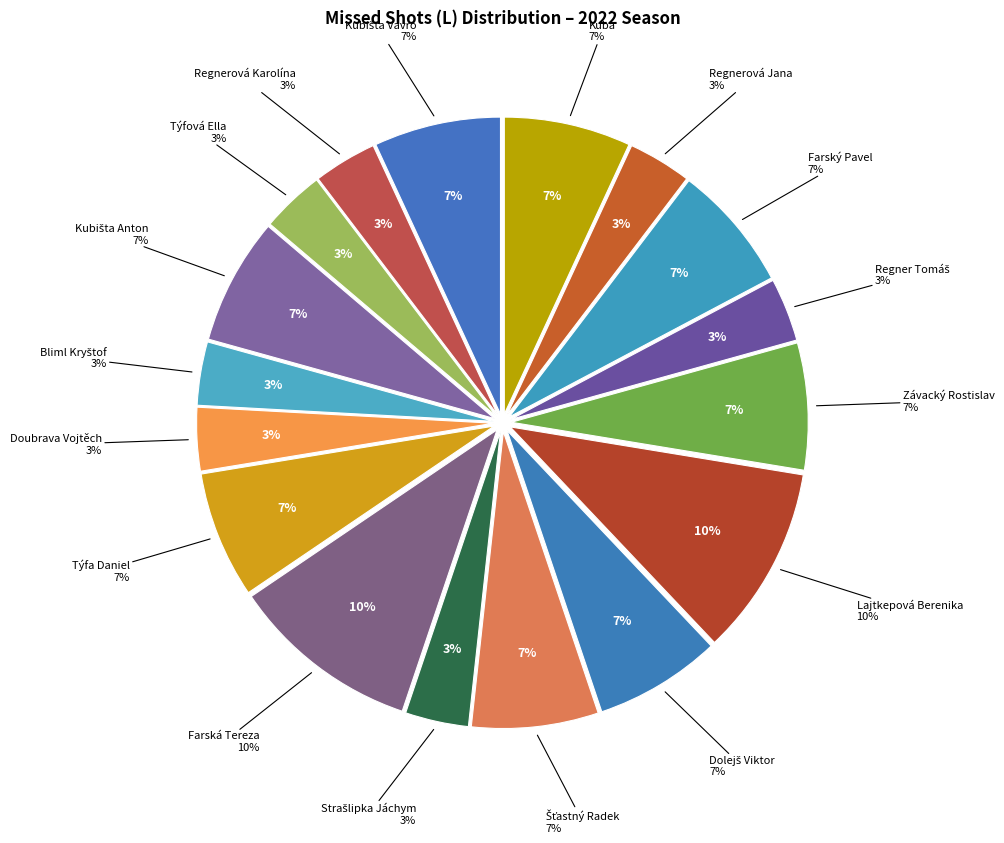

Between Bliml Kryštof and Strašlipka Jáchym, which is larger?

Bliml Kryštof